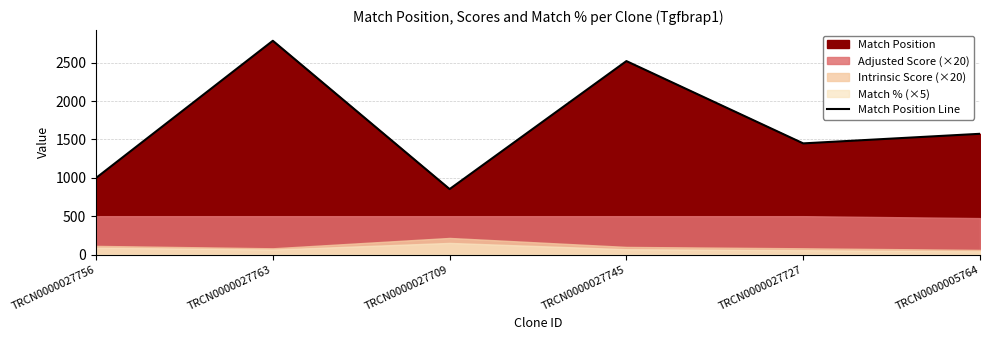

At which category does the data reach its first local peak?

TRCN0000027763